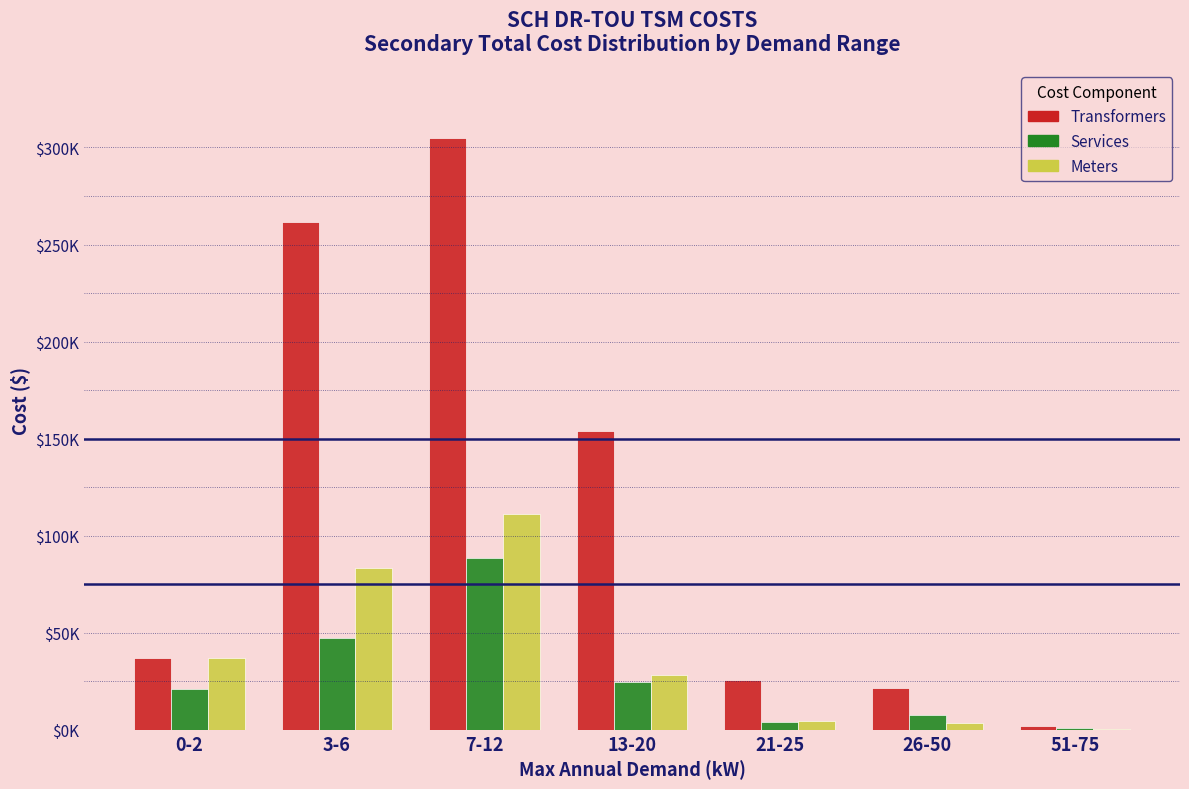

Are the bars horizontal?

No